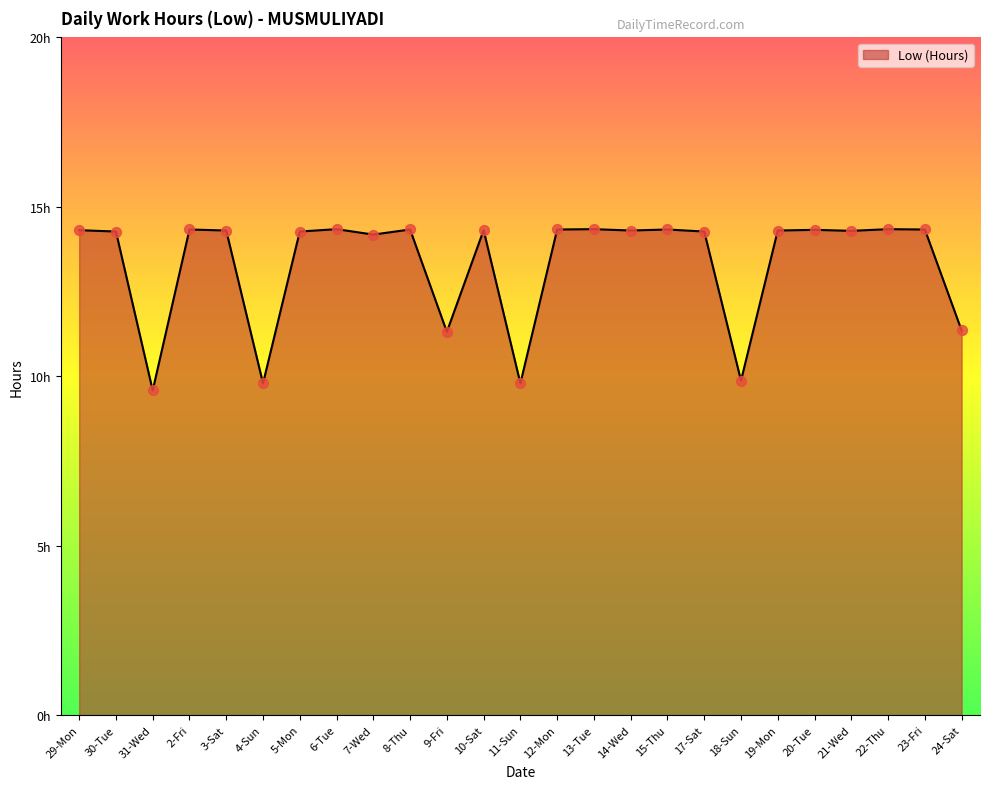

Is this an area chart (filled region under the line)?

Yes